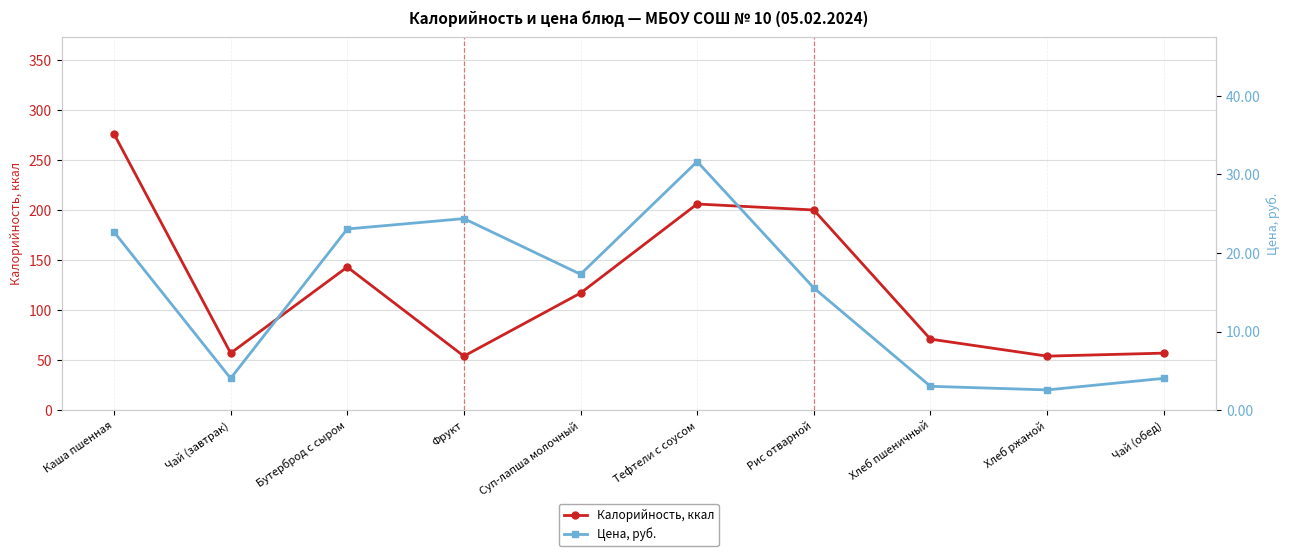

Reading right to left, list all the values displayed in this chart.

Калорийность, ккал: Чай (обед)=57.0	Хлеб ржаной=54.0	Хлеб пшеничный=71.0	Рис отварной=200.0	Тефтели с соусом=206.0	Суп-лапша молочный=117.0	Фрукт=54.0	Бутерброд с сыром=143.0	Чай (завтрак)=57.0	Каша пшенная=276.0
Цена, руб.: Чай (обед)=4.0	Хлеб ржаной=2.6	Хлеб пшеничный=3.0	Рис отварной=15.6	Тефтели с соусом=31.6	Суп-лапша молочный=17.3	Фрукт=24.4	Бутерброд с сыром=23.1	Чай (завтрак)=4.0	Каша пшенная=22.7